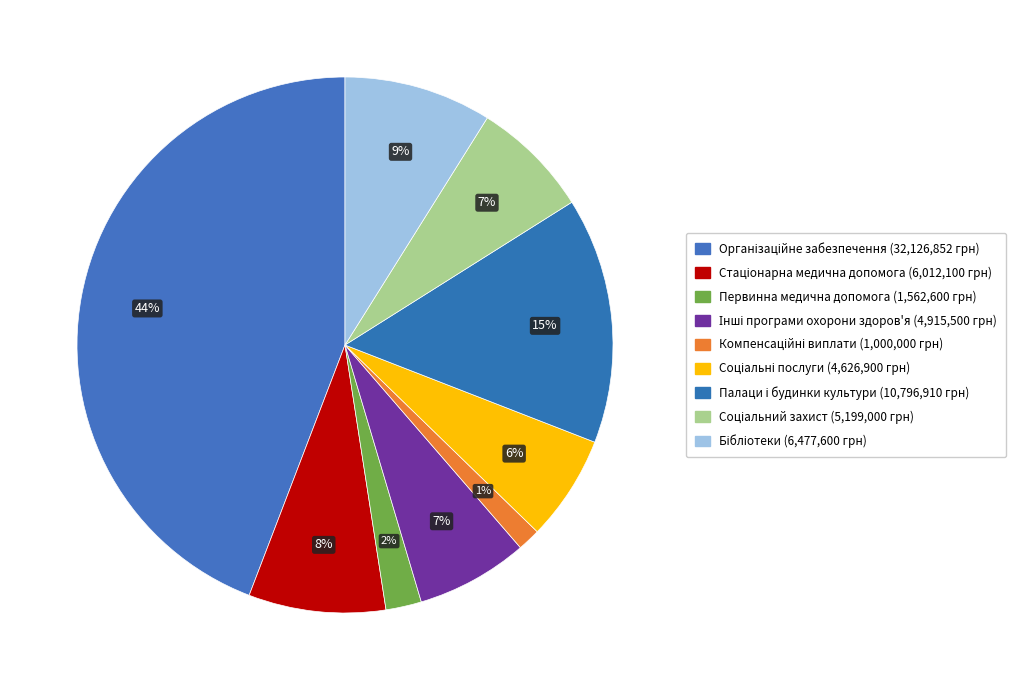

How many slices are in this pie chart?

9